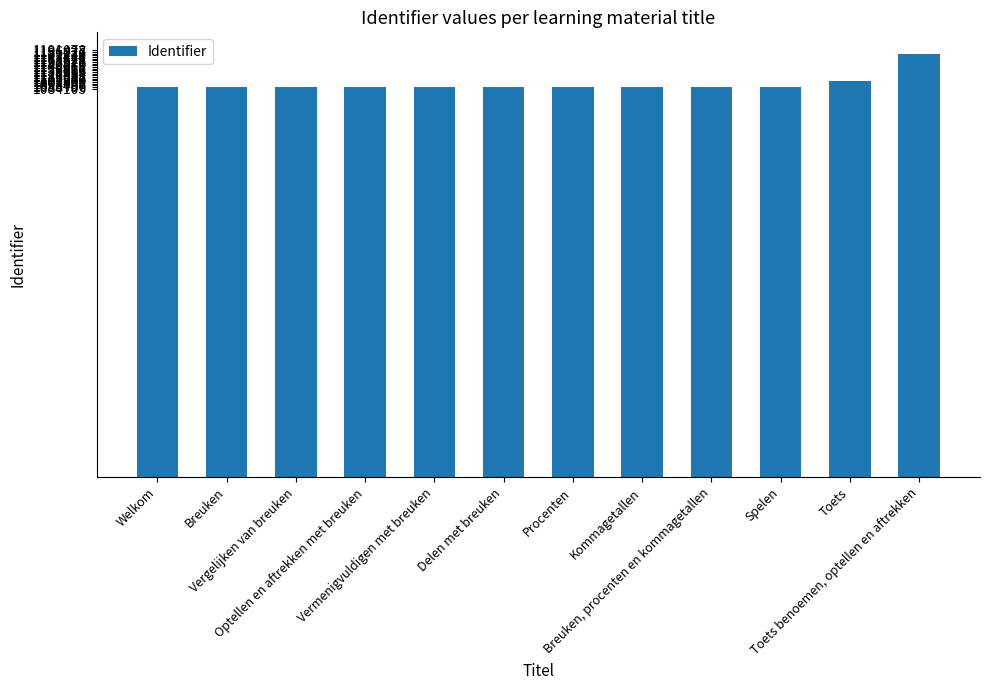

The value at Toets is 1106479. True or false?

True